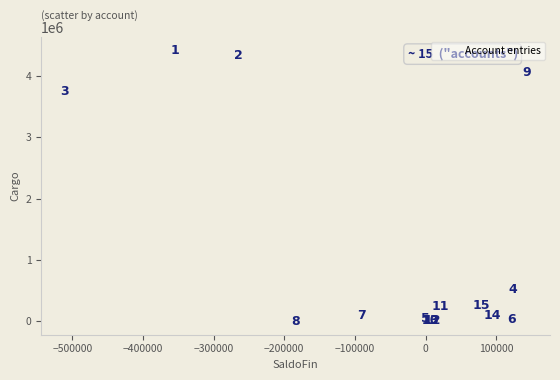

What Y value in the scatter plot is closest to 2212057?

3744827.7